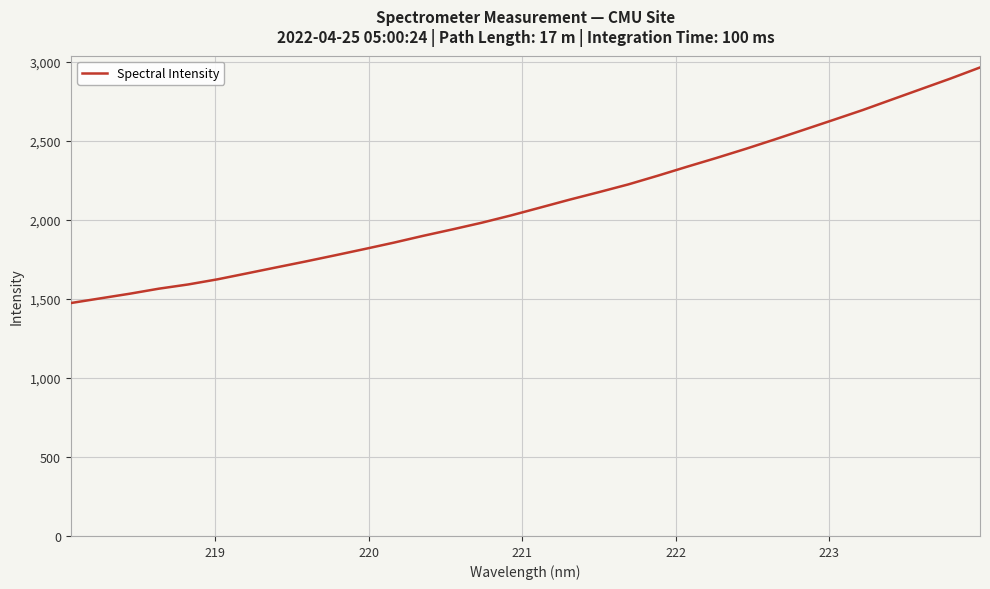

What is the minimum value shown in the chart?

1472.8